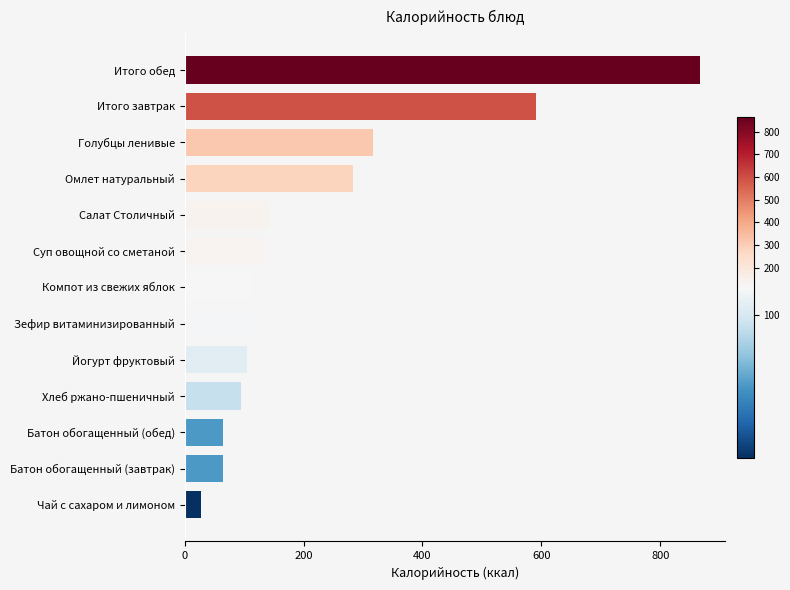

Approximately how many times larger is the value at Батон обогащенный (завтрак) compared to Хлеб ржано-пшеничный?

0.7